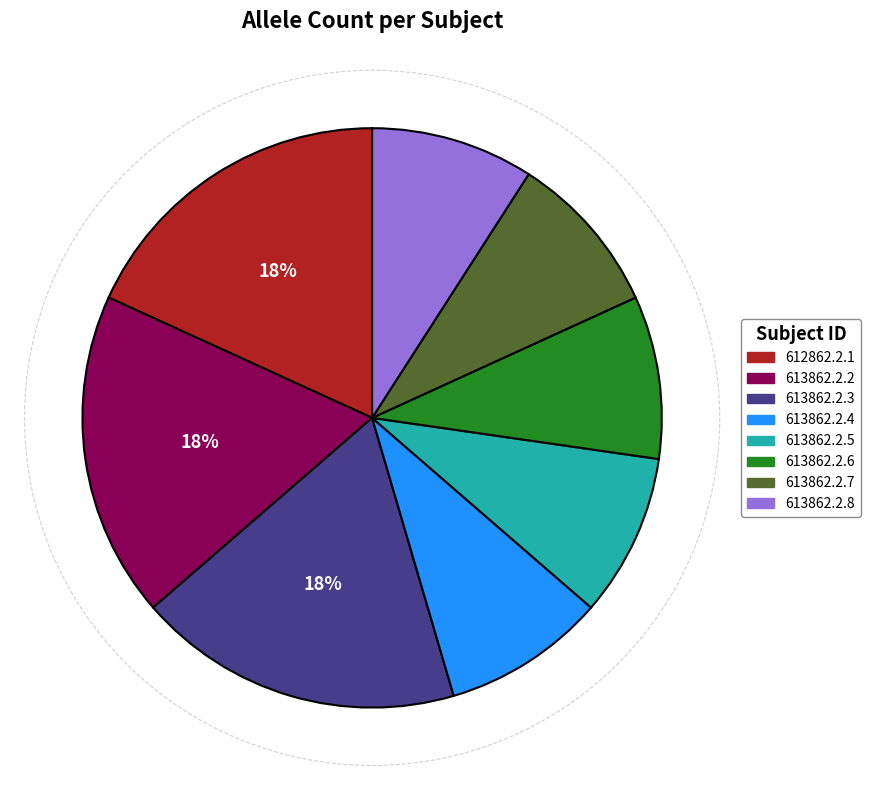

Is the sum of 613862.2.4 and 613862.2.2 greater than half?

No